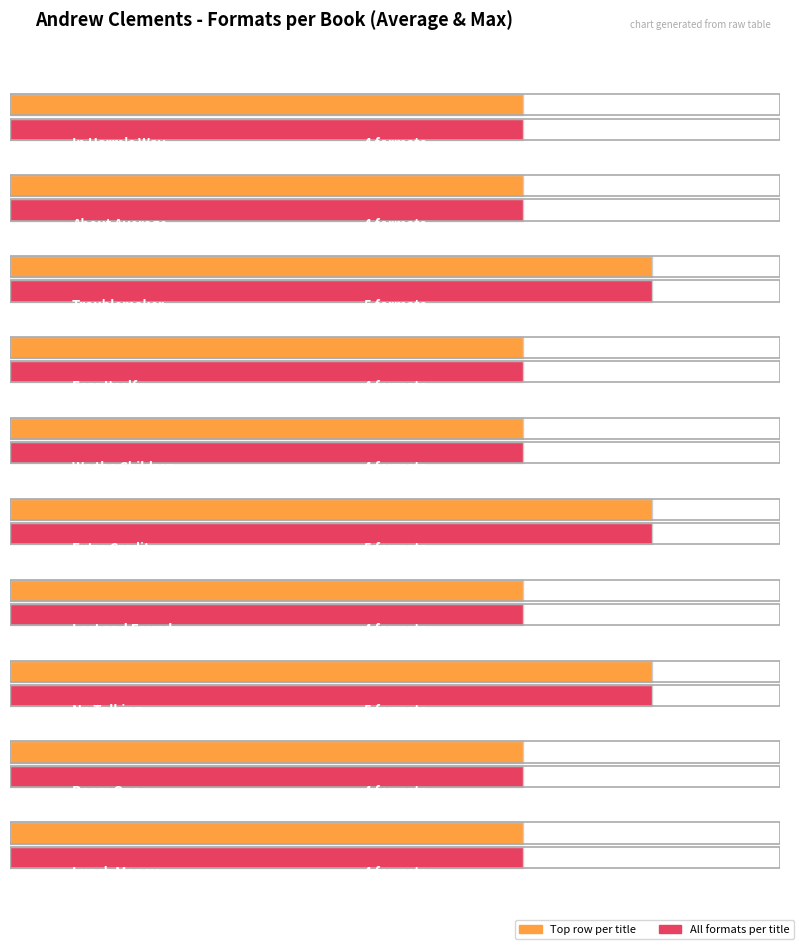

Reading left to right, extract all data points from this chart.

4	4	5	4	4	5	4	5	4	4